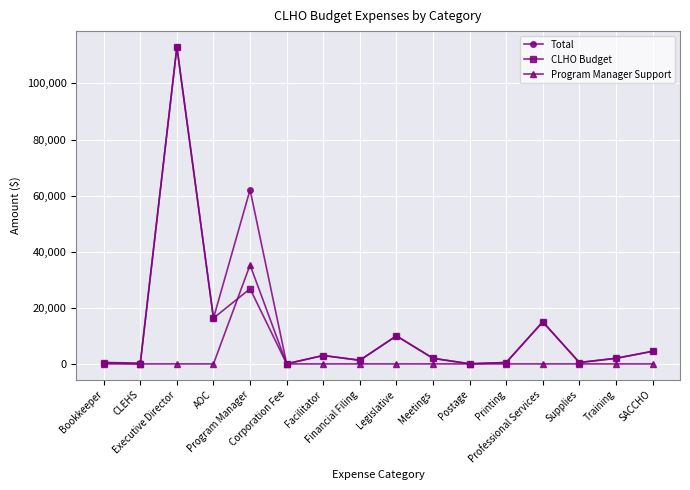

What is the maximum value shown in the chart?

113000